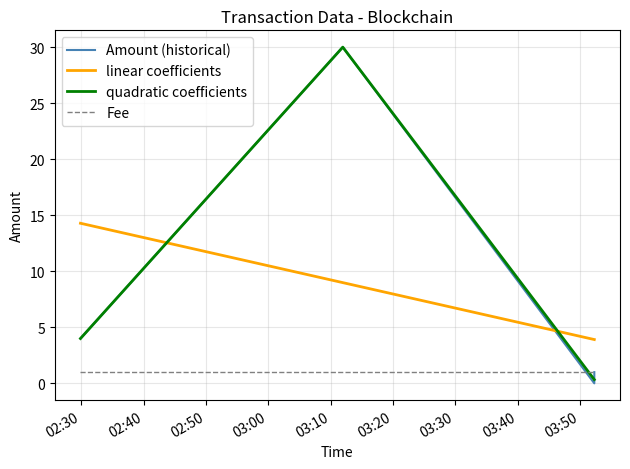

What is the approximate value of linear coefficients at 02:30?

14.3